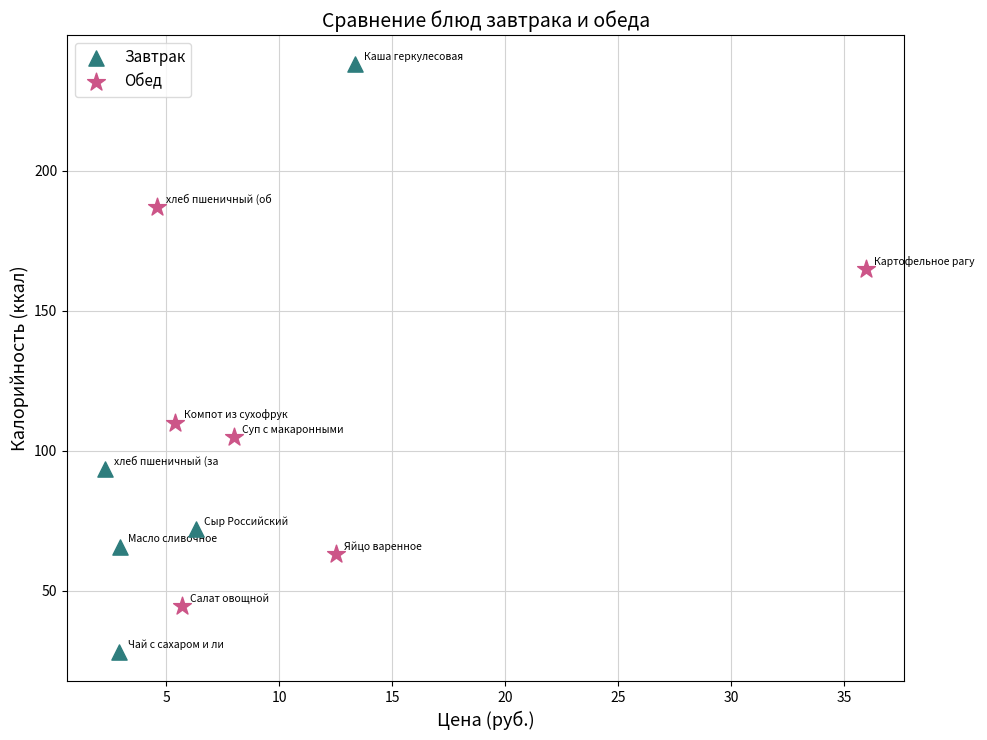

Which series has the largest Y range (max minus min)?

Завтрак